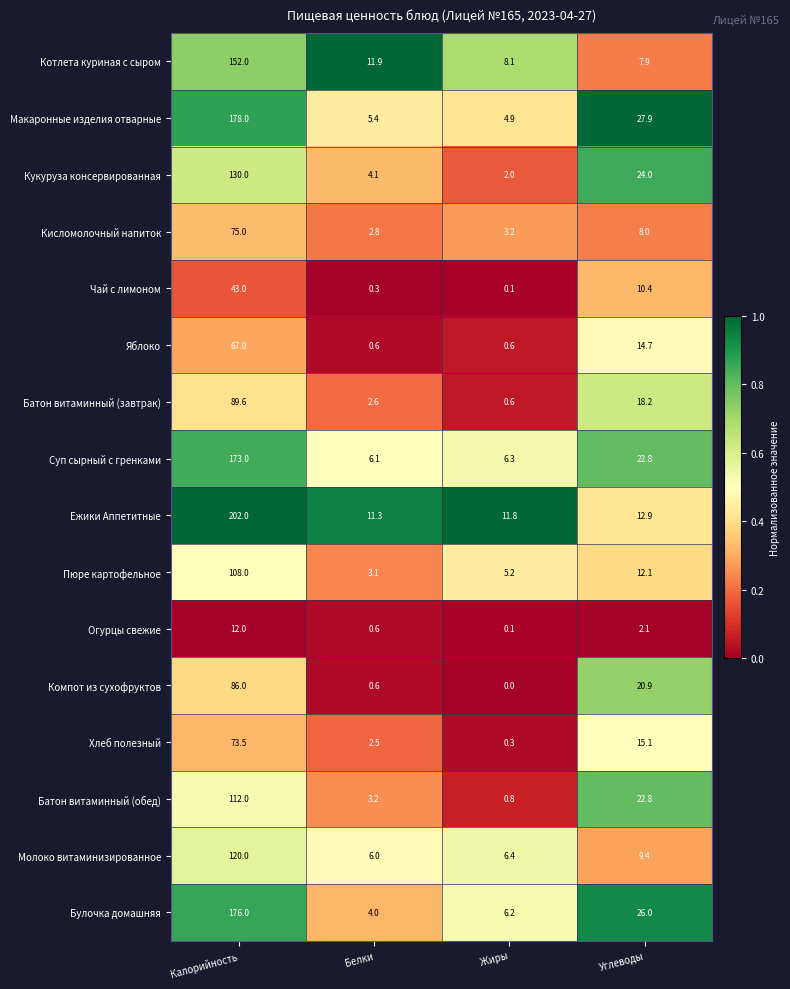

What is the difference between the highest and lowest values at Жиры?

11.8